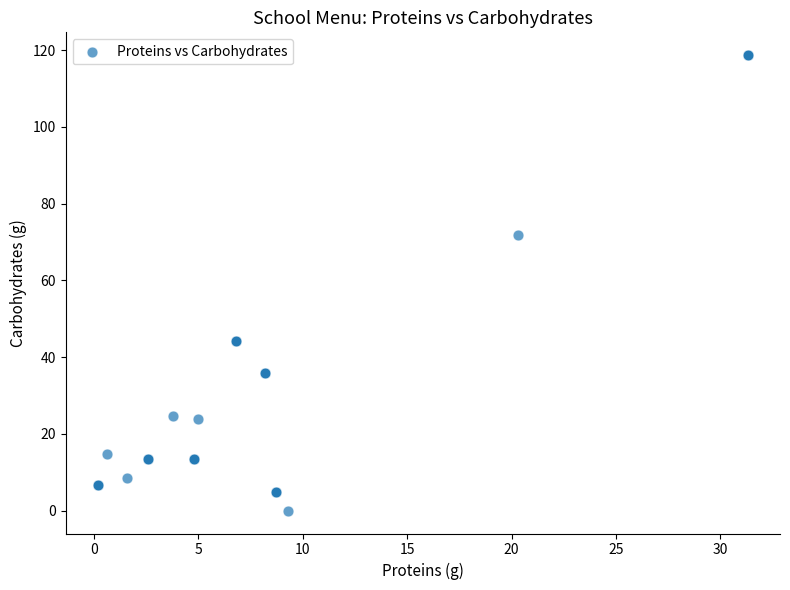

What Y value in the scatter plot is closest to 59?

71.9